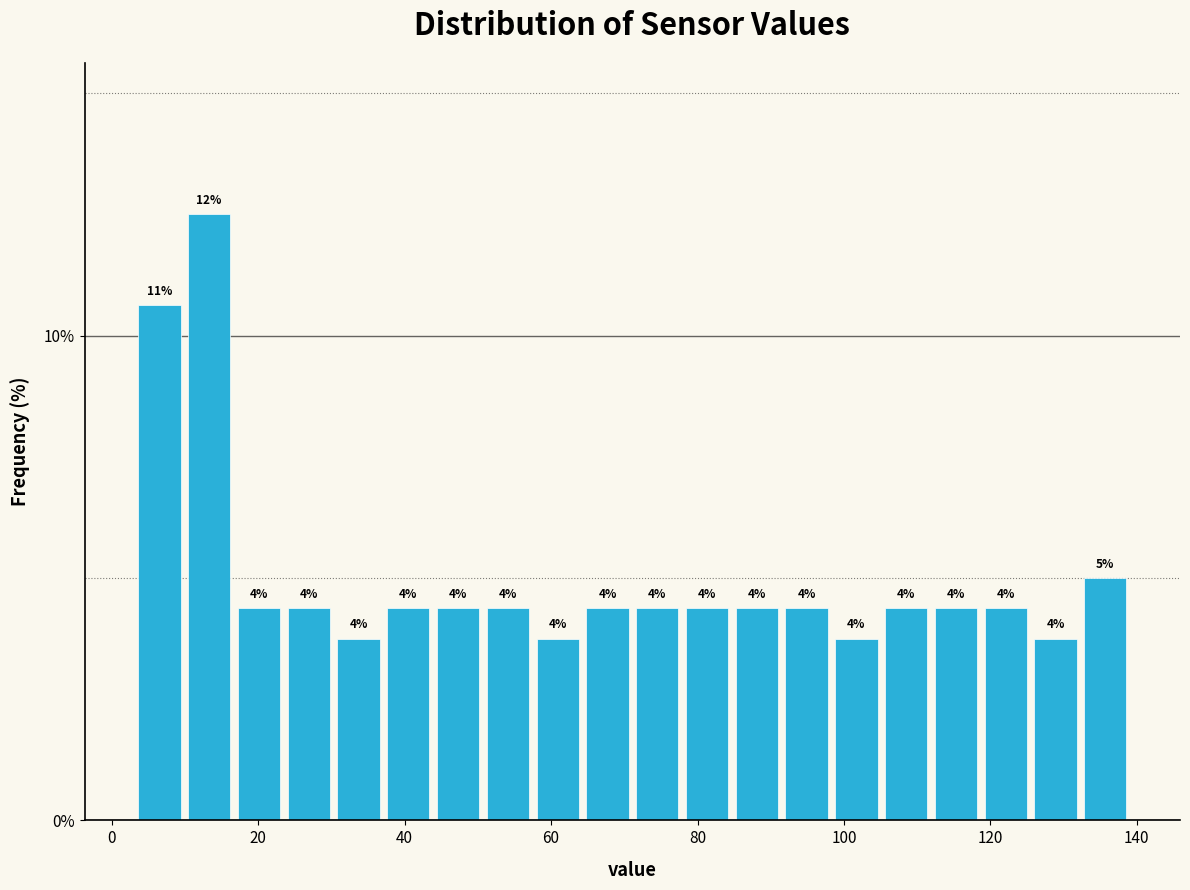

Around what value on the x-axis is the tallest bar? Give the approximate position of its centre, as read against the axis.

14